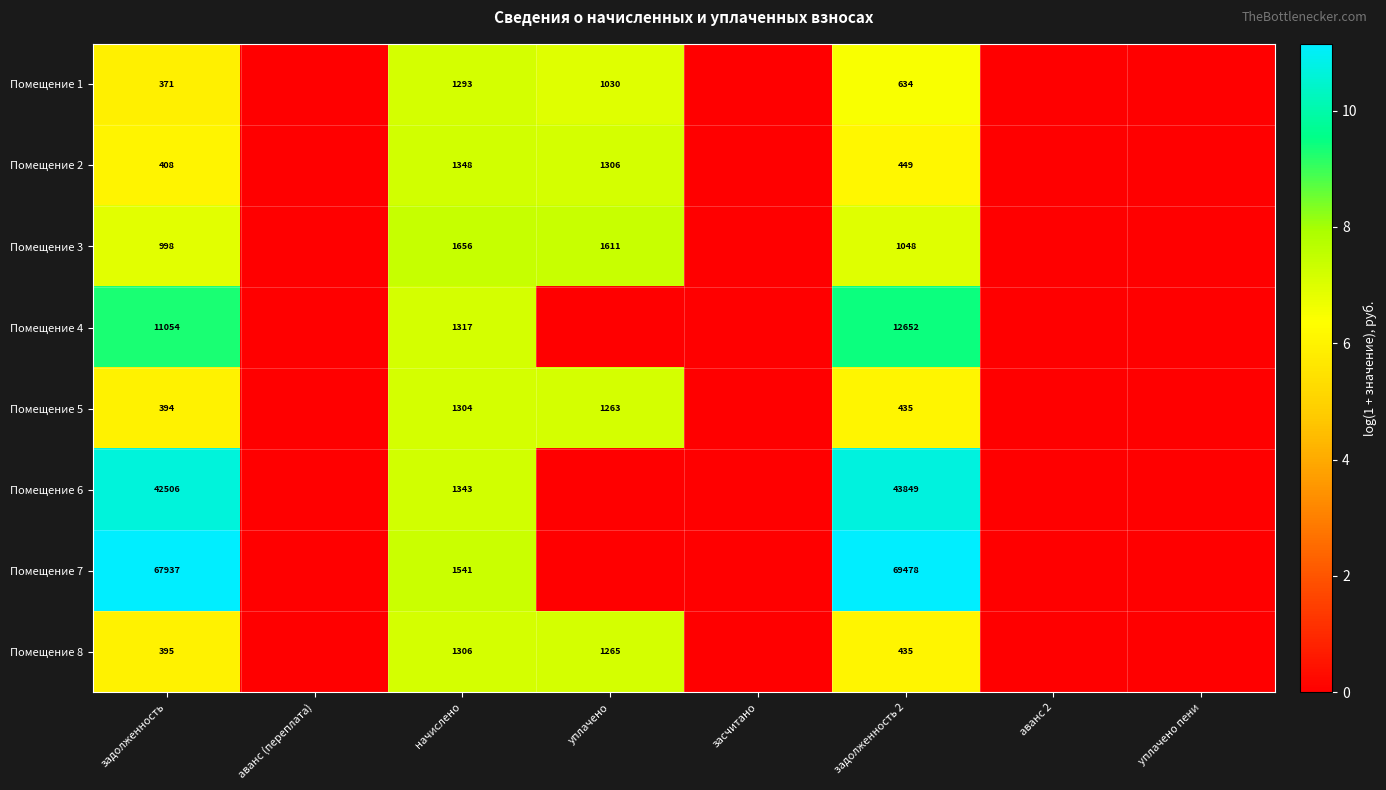

The value of Помещение 8 at задолженность is 111. True or false?

False